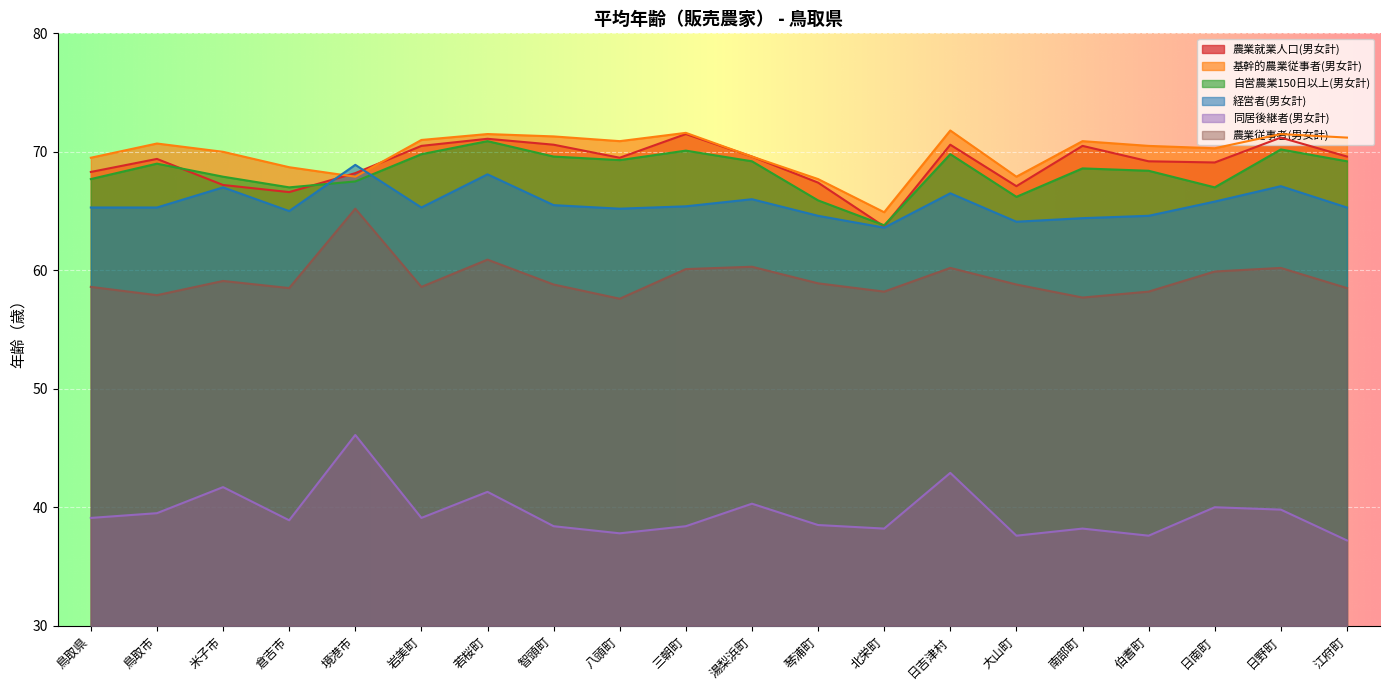

Which label corresponds to the largest value in the chart?

日吉津村